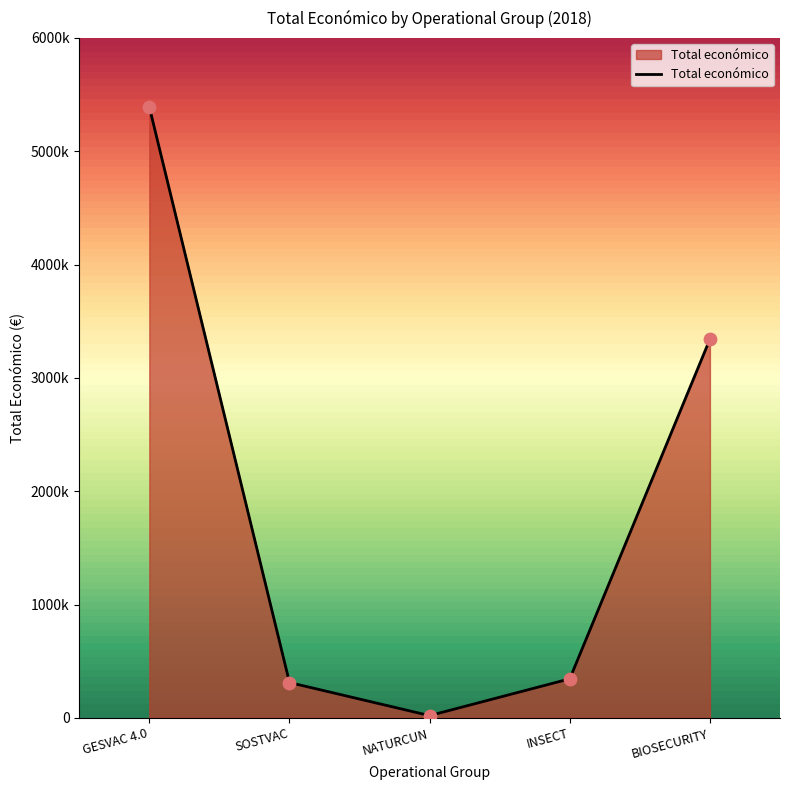

Which has a higher value, NATURCUN or GESVAC 4.0?

GESVAC 4.0